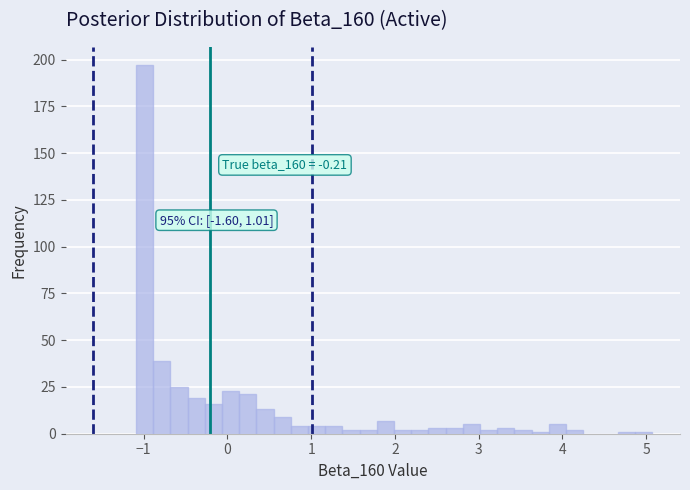

Around what value on the x-axis is the tallest bar? Give the approximate position of its centre, as read against the axis.

-1.0